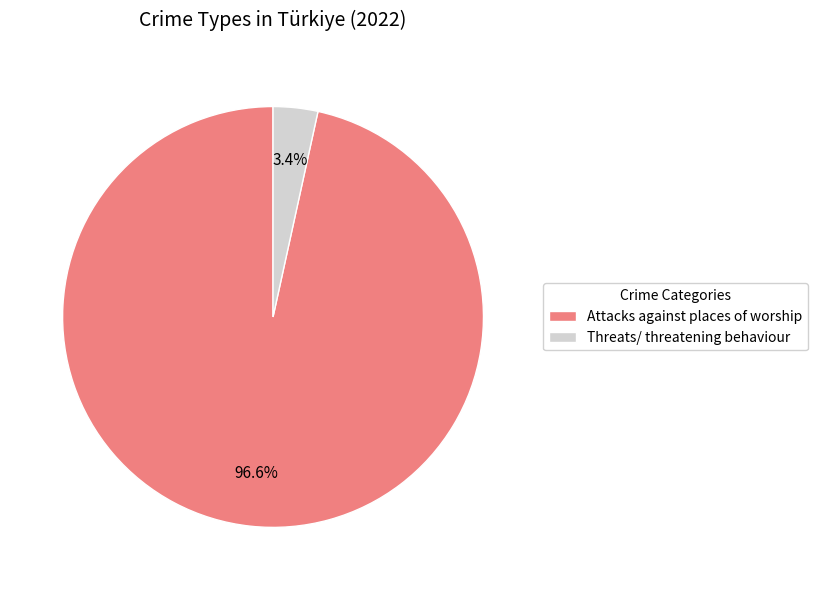

What percentage is NOT represented by Threats/ threatening behaviour?

96.6%